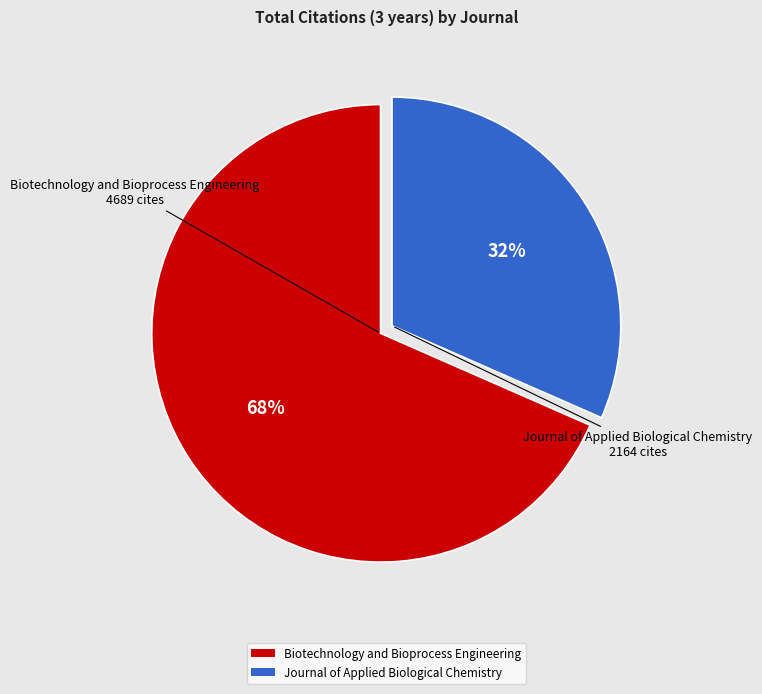

Is there any slice that represents more than half of the pie?

Yes